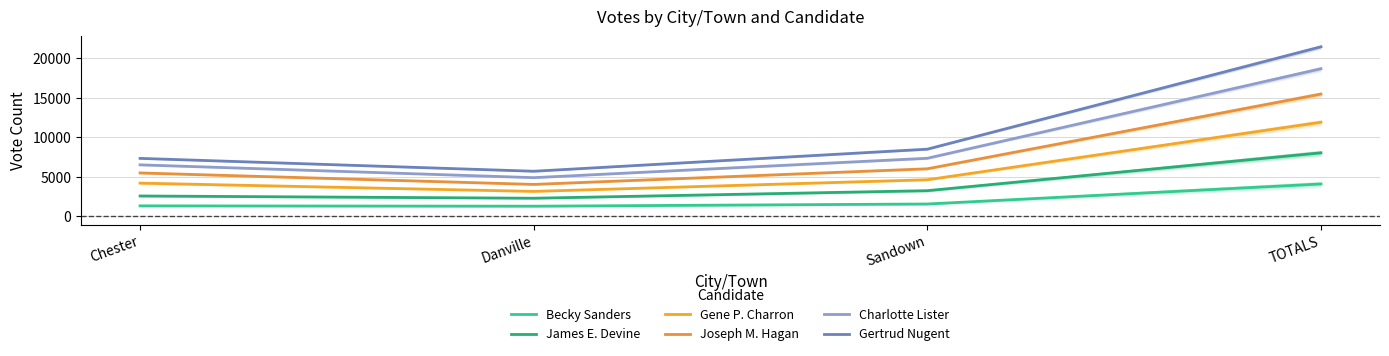

What is the difference between the second highest and minimum values in the Becky Sanders series?

278